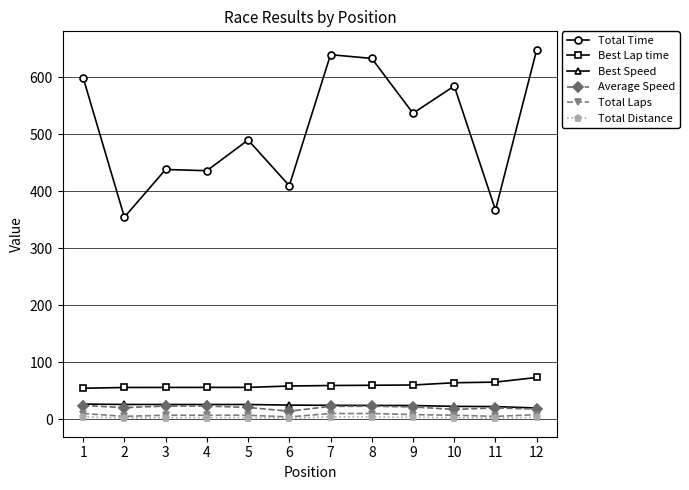

At which category does Total Time reach its first local valley?

2